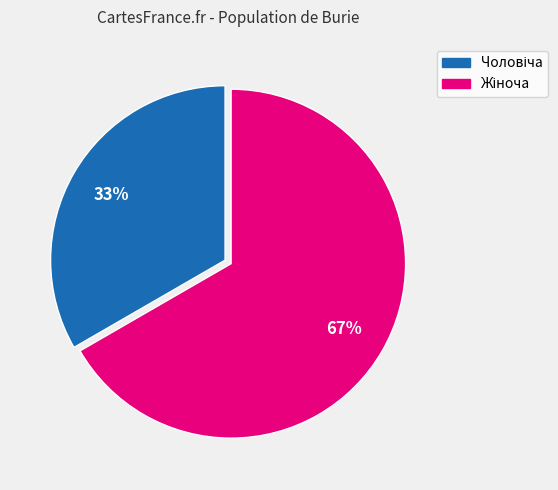

To the nearest percent, what is the average slice percentage?

50%